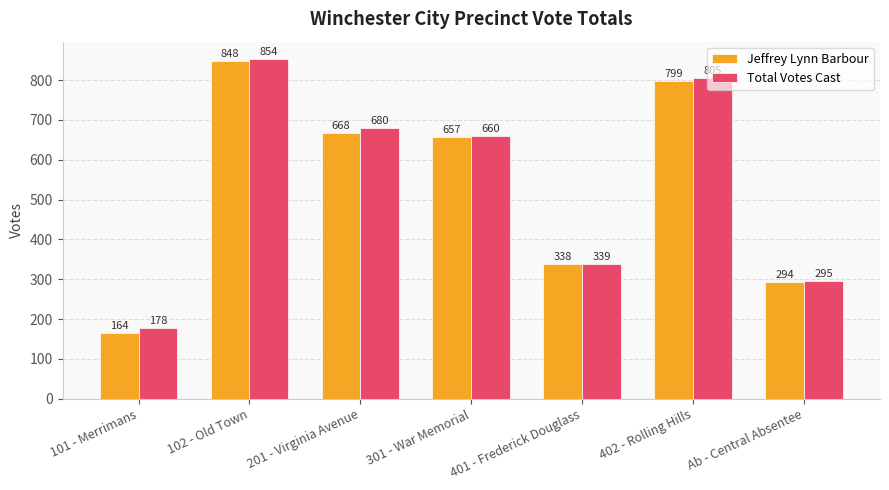

The value of Jeffrey Lynn Barbour at 401 - Frederick Douglass is 137. True or false?

False